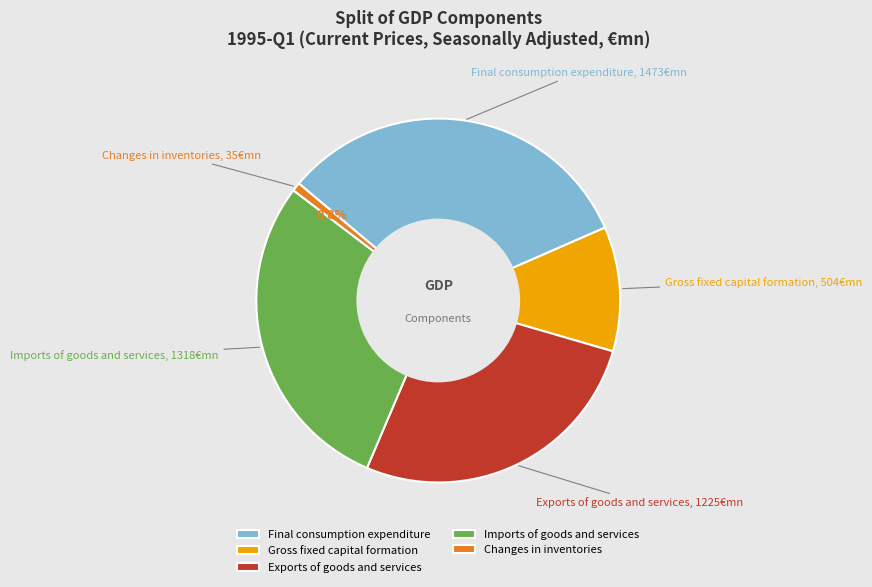

Which category has the smallest portion of the pie?

Changes in inventories